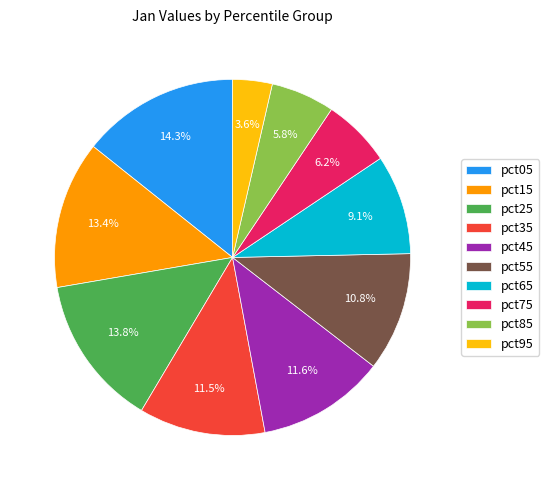

To the nearest percent, what portion does pct25 represent?

14%